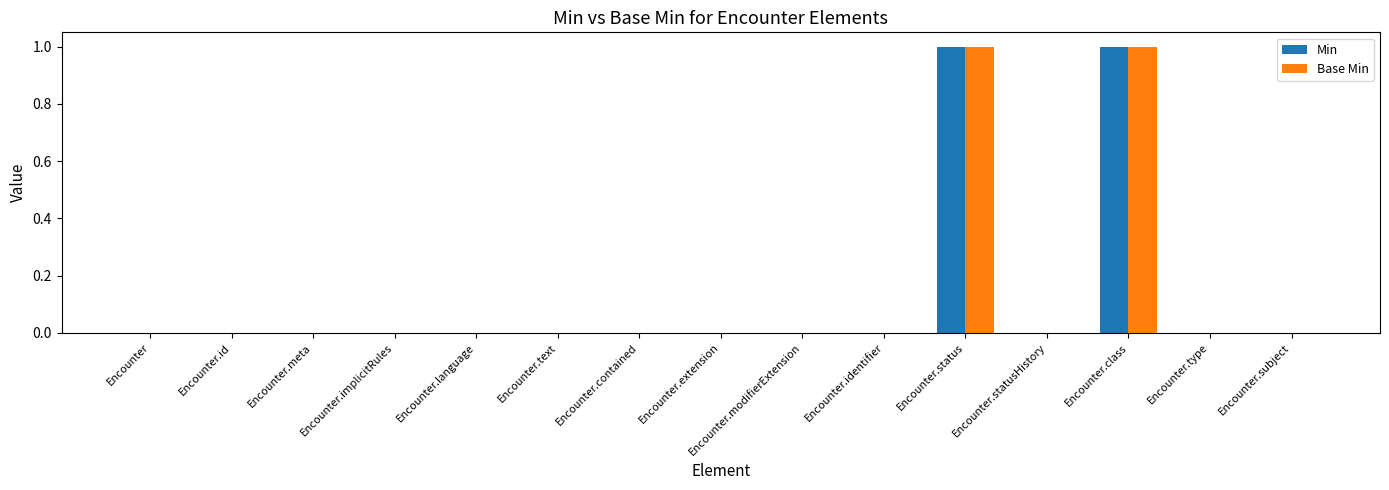

Is it true that Base Min equals 0 at Encounter.type?

True